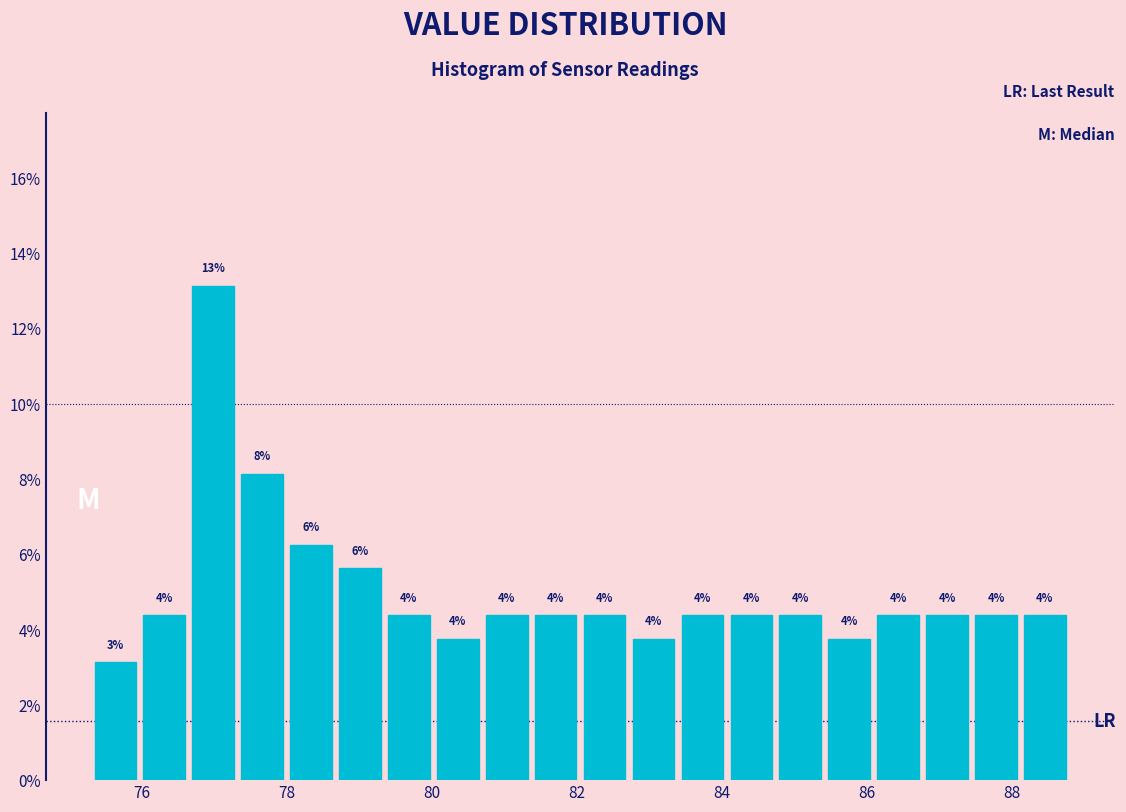

Read against the x-axis, roughly where is the centre of the tallest bar?

77.0